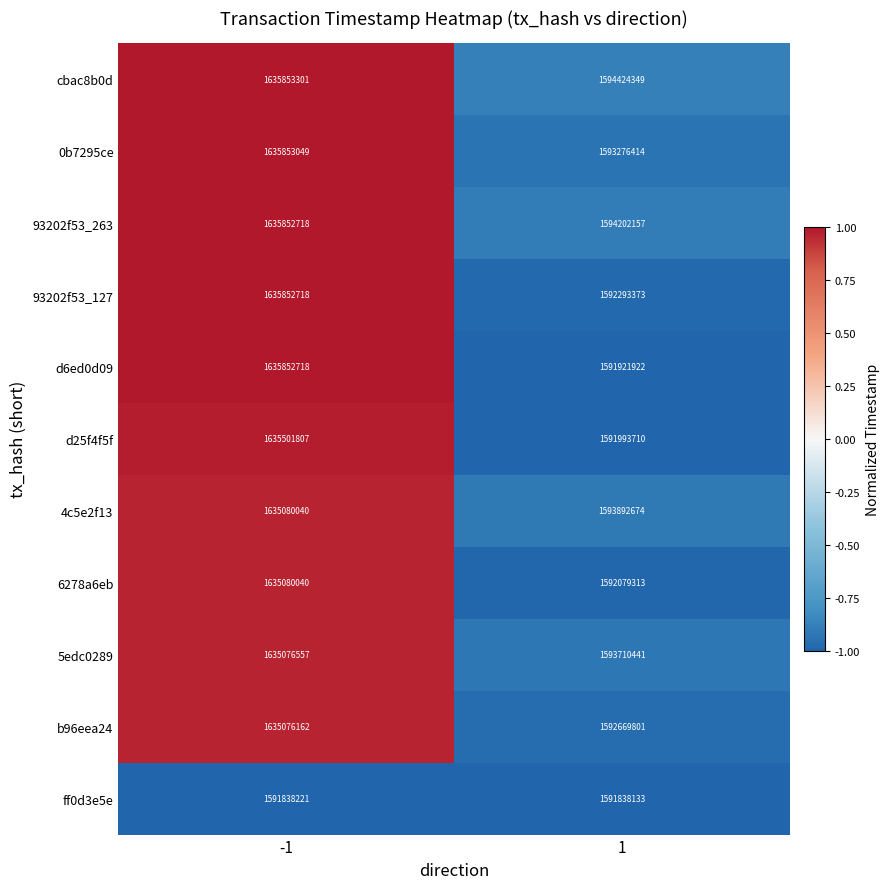

True or false: 0b7295ce has a value of 1635853049 at -1.

True